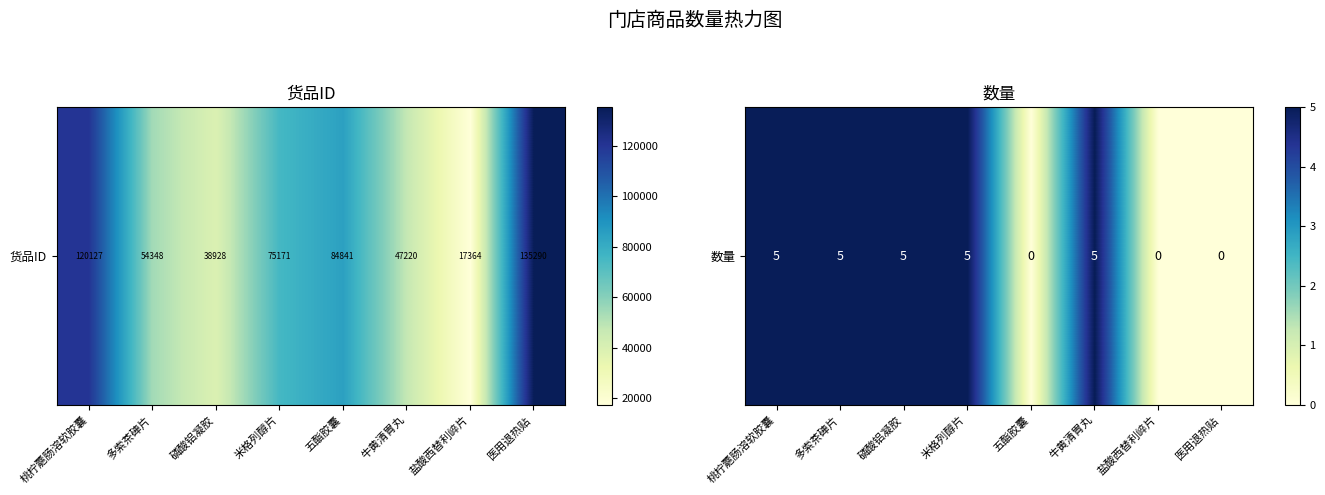

What is the average value?

3